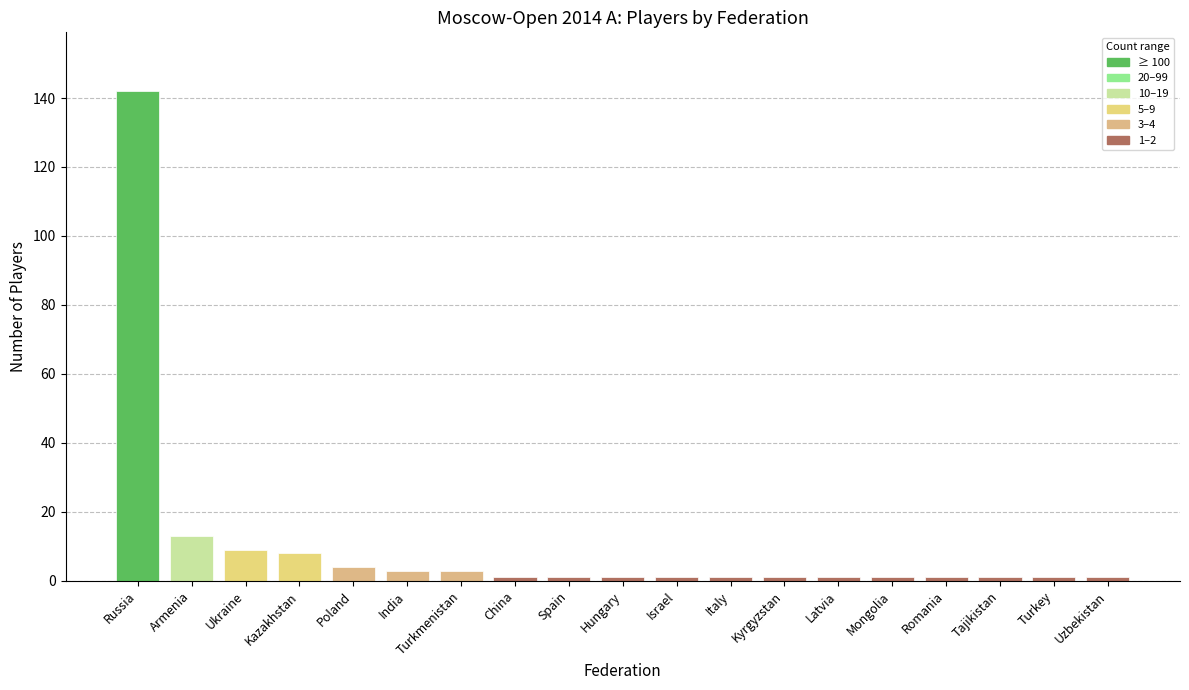

What is the greatest value displayed?

142